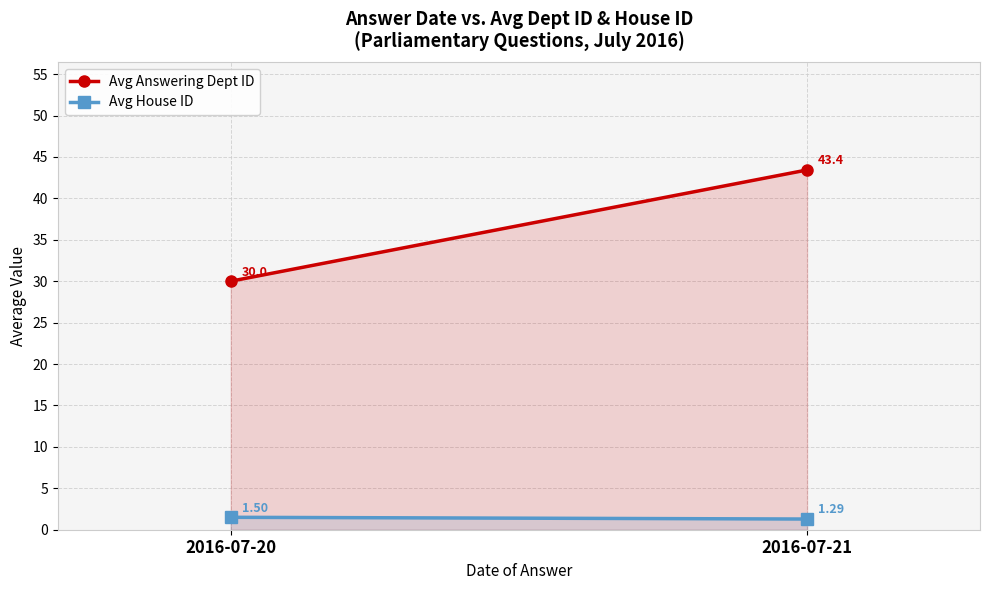

True or false: Avg Answering Dept ID has a value of 9.2 at 2016-07-20.

False